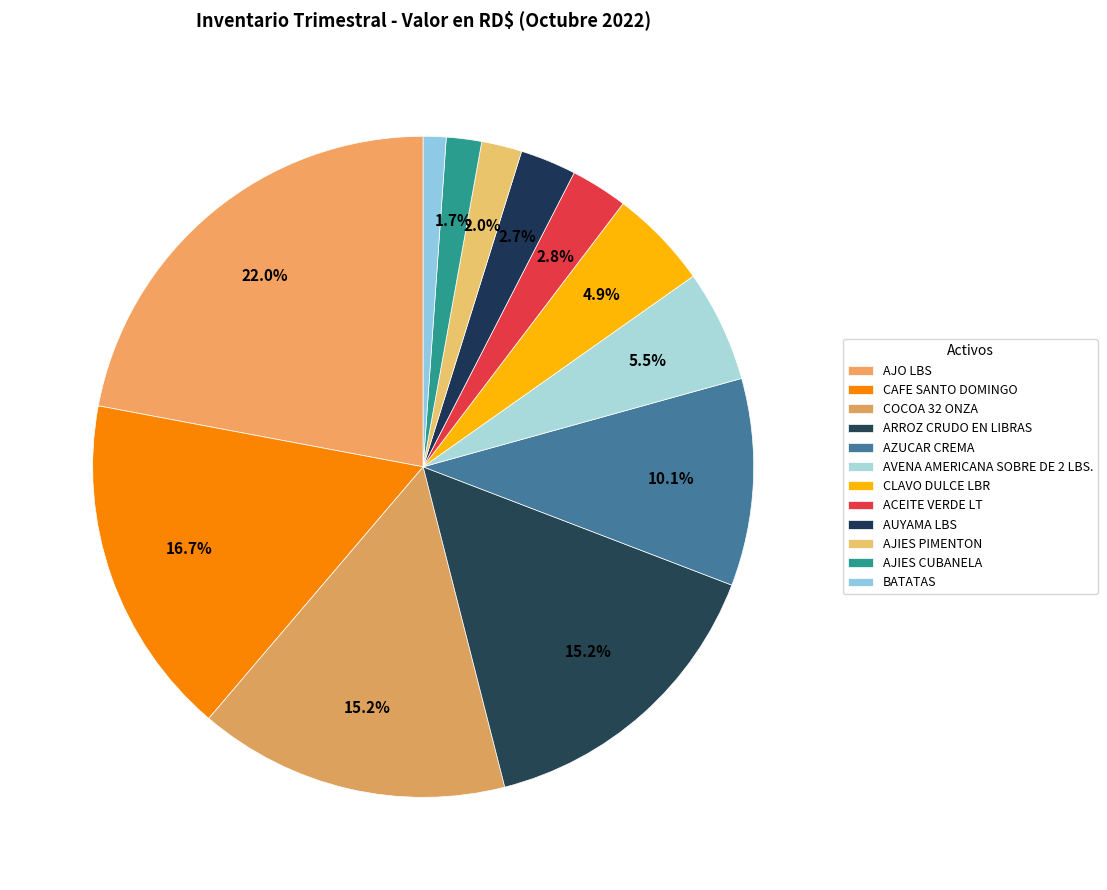

How many slices are in this pie chart?

12